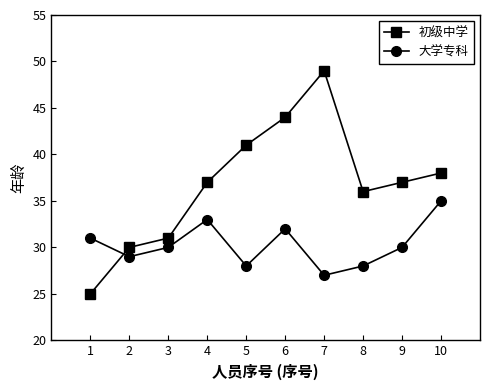

Count the number of data series in this chart.

2